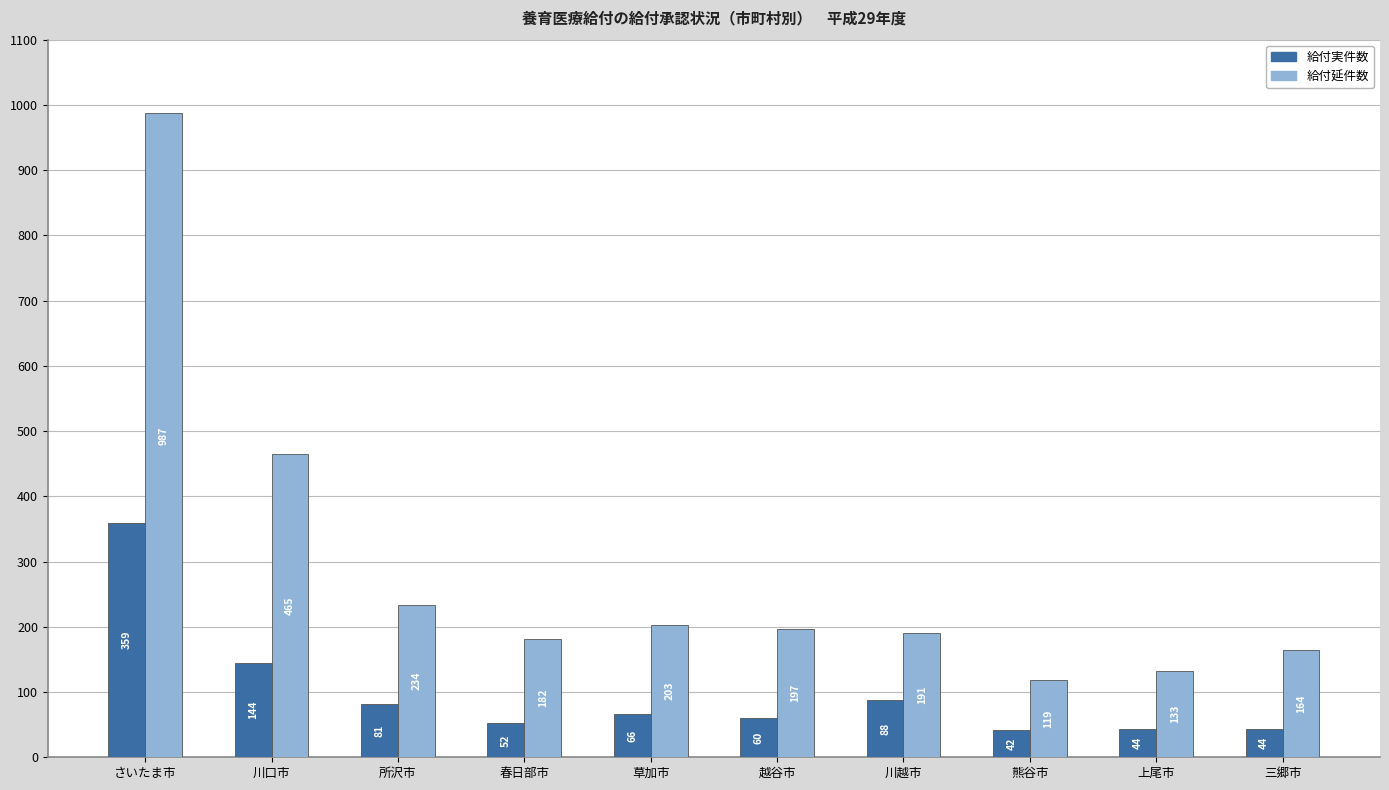

Rank the series by their maximum value, from highest to lowest.

給付延件数, 給付実件数